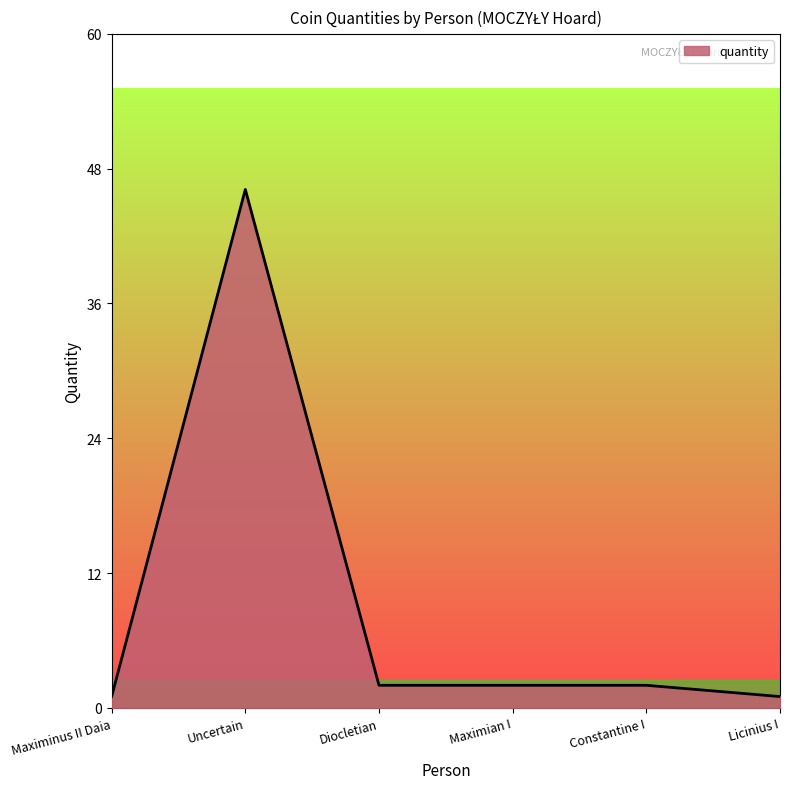

What position from the right is Uncertain?

5